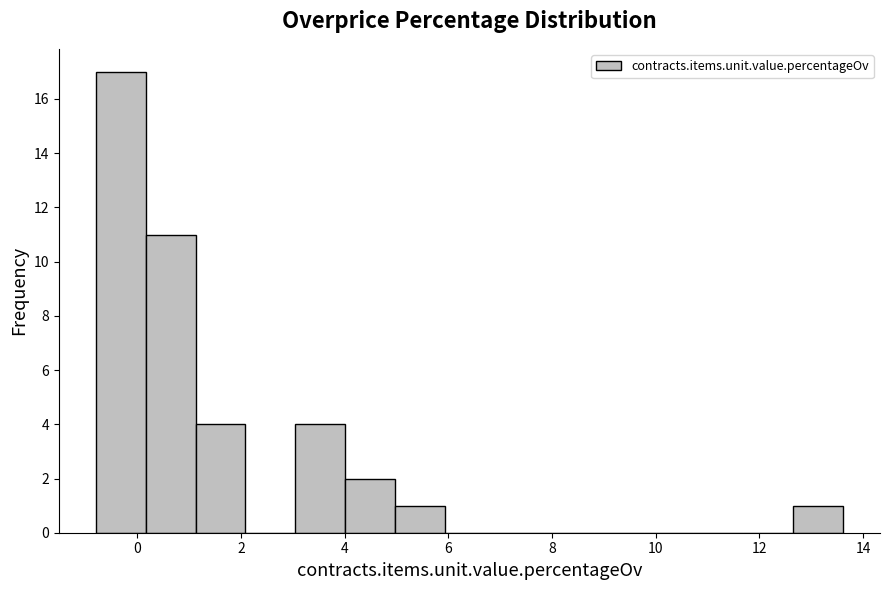

Reading left to right, transcribe this chart: for each bar, give the range it covers on the x-axis and its height. Neither the bar edges nor the heights are printed on the chart, so give them approximately, as read against the axes.

-0.8 to 0.2: 17
0.2 to 1.2: 11
1.2 to 2.0: 4
2.0 to 3.0: 0
3.0 to 4.0: 4
4.0 to 5.0: 2
5.0 to 6.0: 1
6.0 to 6.8: 0
6.8 to 7.8: 0
7.8 to 8.8: 0
8.8 to 9.8: 0
9.8 to 10.8: 0
10.8 to 11.6: 0
11.6 to 12.6: 0
12.6 to 13.6: 1